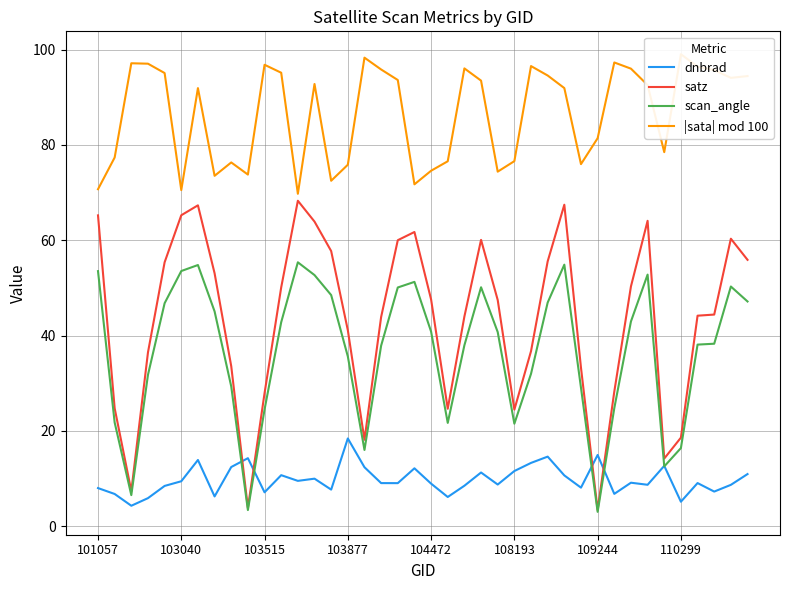

True or false: dnbrad and |sata| mod 100 cross at least once.

False